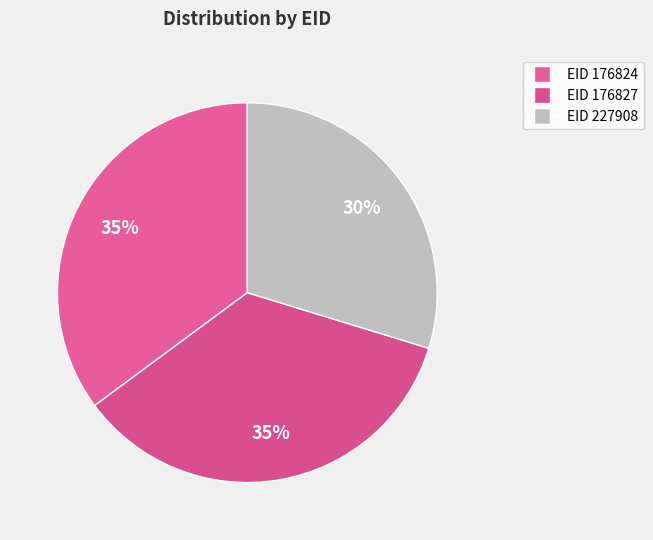

Is there any slice that represents more than half of the pie?

No